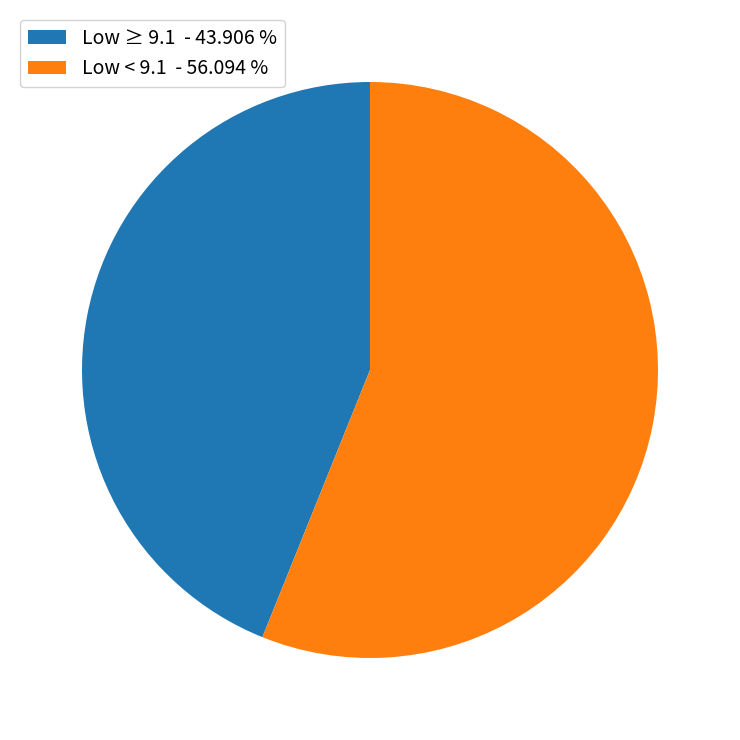

Is there any slice that represents more than half of the pie?

Yes